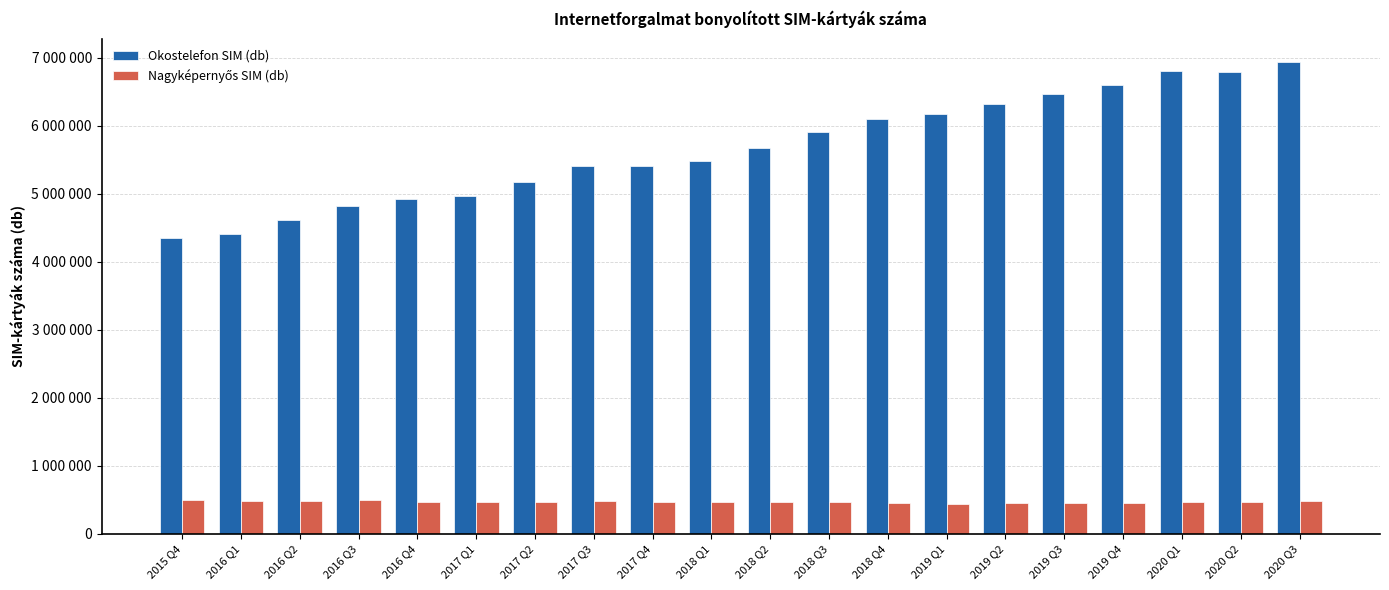

The value of Nagyképernyős SIM (db) at 2017 Q4 is 747243. True or false?

False